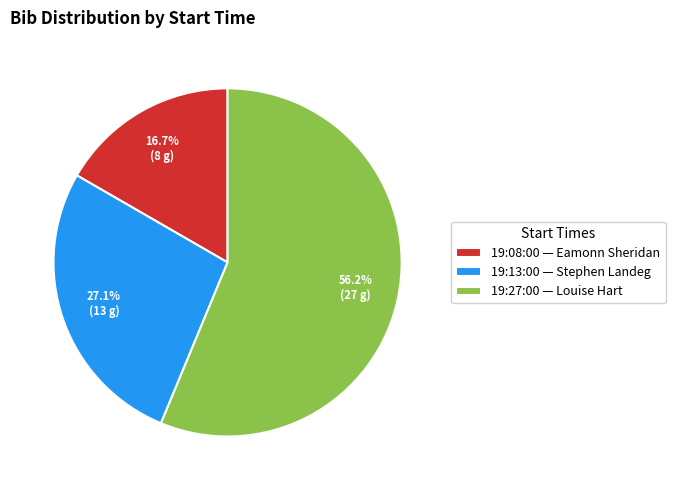

Which slice is the largest?

19:27:00